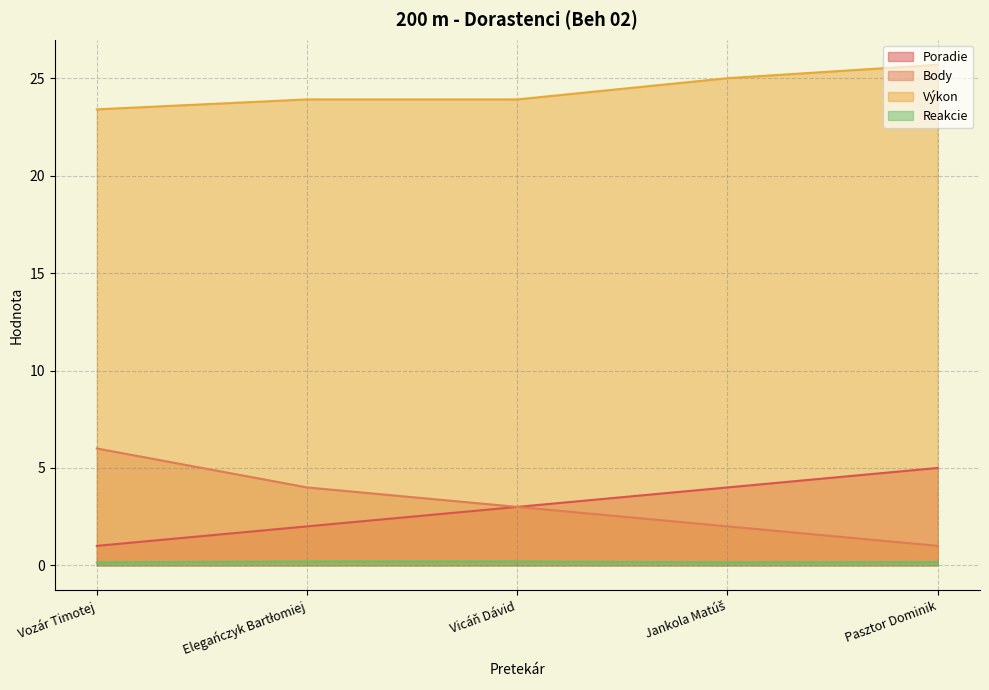

What is the sum of all Poradie values?

15.0